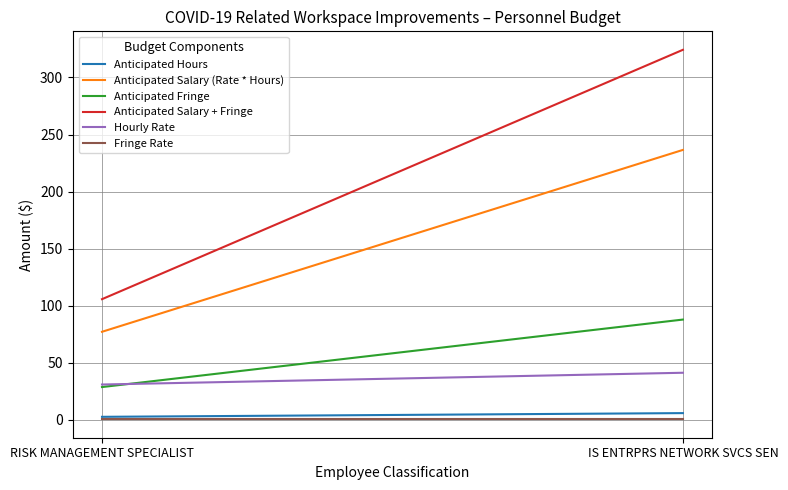

What is the label of the 1st point from the left?

RISK MANAGEMENT SPECIALIST